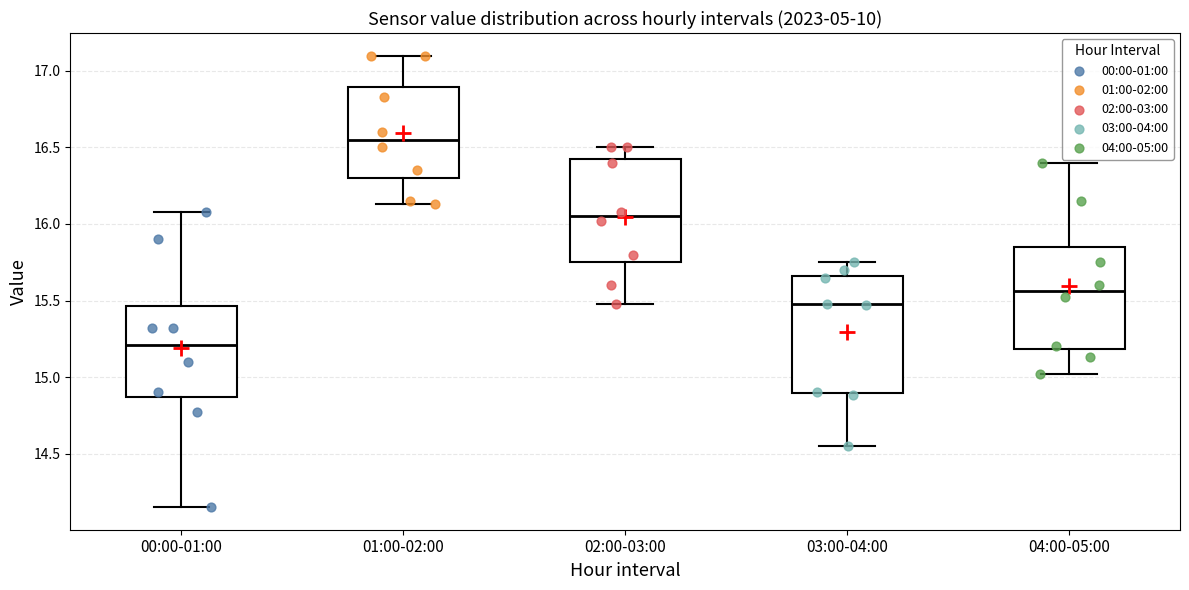

Comparing the boxes themselves (not the whiskers), which one is the tallest?

03:00-04:00